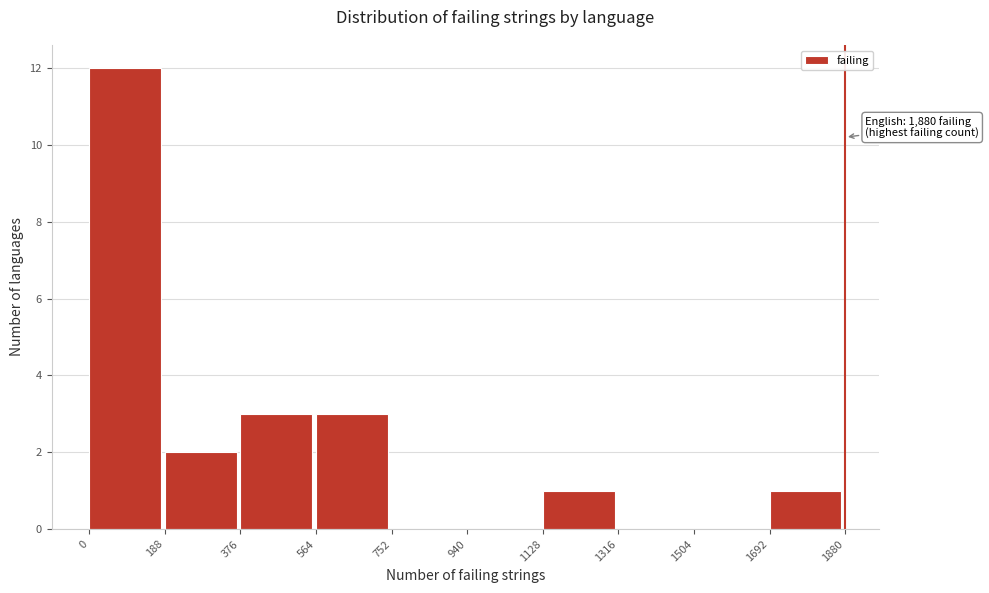

Over which range of the x-axis is the bar tallest?

0 to 188